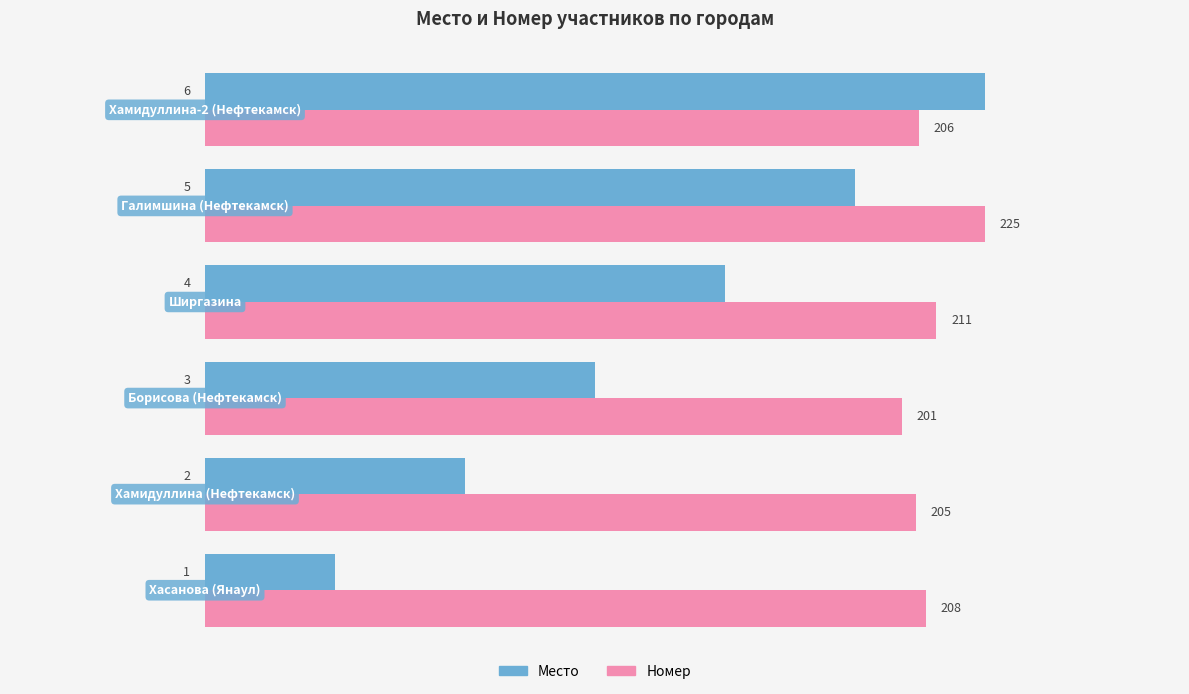

What are all the series names shown in the legend?

Место, Номер